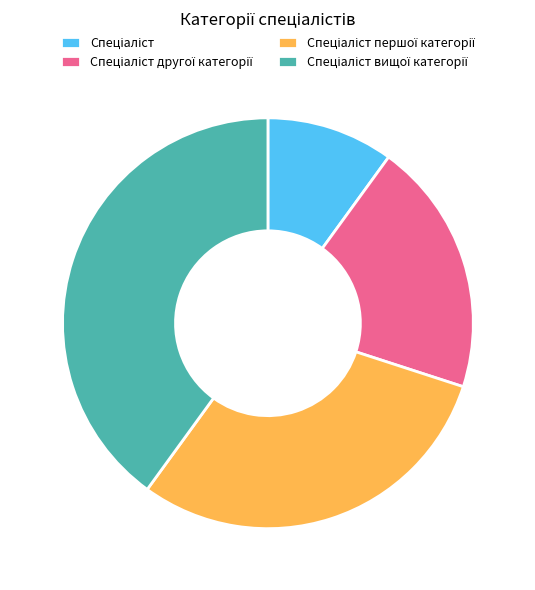

Does any single category account for the majority?

No